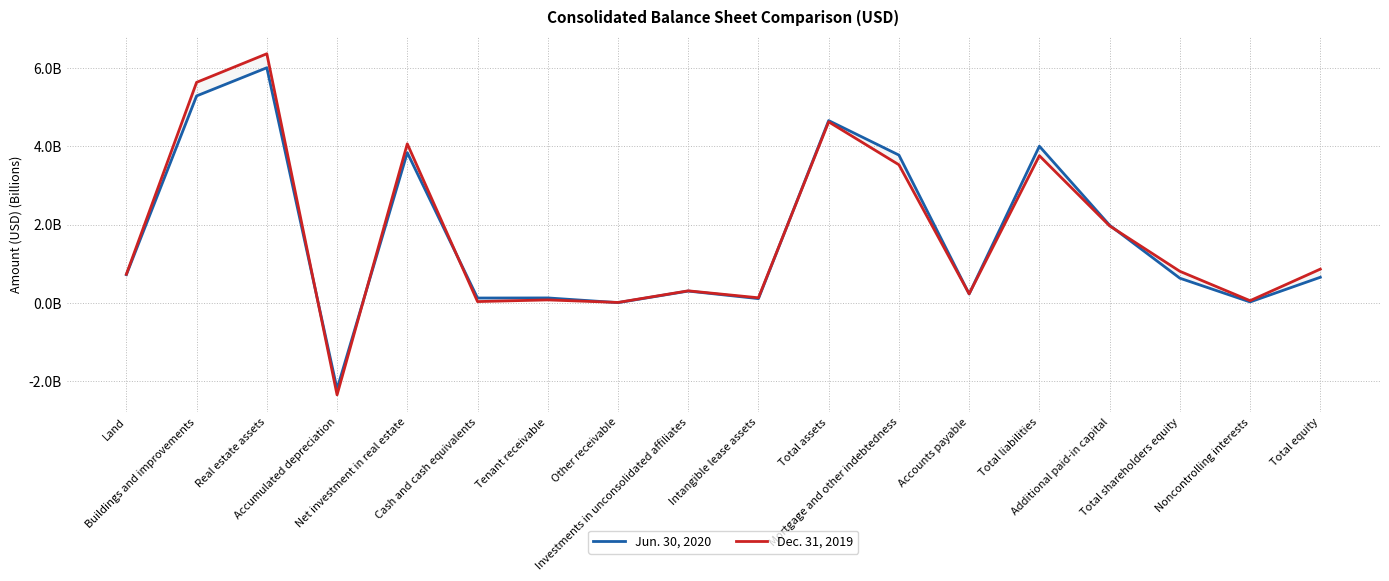

Reading right to left, list all the values displayed in this chart.

Jun. 30, 2020: Total equity=0.7	Noncontrolling interests=0.0	Total shareholders equity=0.6	Additional paid-in capital=2.0	Total liabilities=4.0	Accounts payable=0.2	Mortgage and other indebtedness=3.8	Total assets=4.7	Intangible lease assets=0.1	Investments in unconsolidated affiliates=0.3	Other receivable=0.0	Tenant receivable=0.1	Cash and cash equivalents=0.1	Net investment in real estate=3.8	Accumulated depreciation=-2.2	Real estate assets=6.0	Buildings and improvements=5.3	Land=0.7
Dec. 31, 2019: Total equity=0.9	Noncontrolling interests=0.1	Total shareholders equity=0.8	Additional paid-in capital=2.0	Total liabilities=3.8	Accounts payable=0.2	Mortgage and other indebtedness=3.5	Total assets=4.6	Intangible lease assets=0.1	Investments in unconsolidated affiliates=0.3	Other receivable=0.0	Tenant receivable=0.1	Cash and cash equivalents=0.0	Net investment in real estate=4.1	Accumulated depreciation=-2.3	Real estate assets=6.4	Buildings and improvements=5.6	Land=0.7